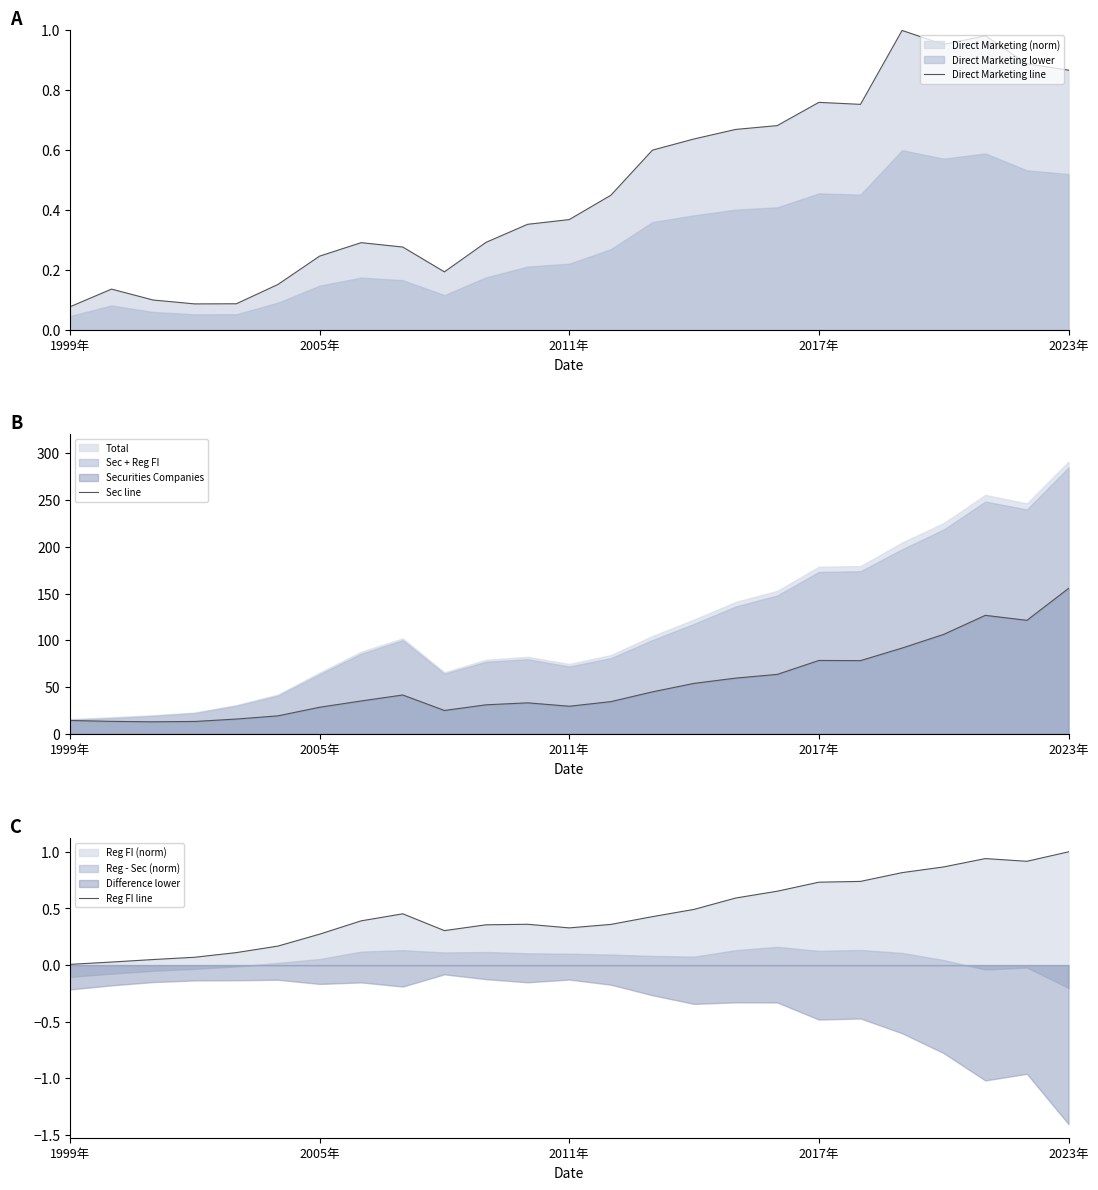

Reading left to right, transcribe all the data shown in this chart.

Direct Marketing line: 0.1	0.1	0.1	0.1	0.1	0.2	0.2	0.3	0.3	0.2	0.3	0.4	0.4	0.4	0.6	0.6	0.7	0.7	0.8	0.8	1.0	1.0	1.0	0.9	0.9
Sec line: 14.3	13.3	12.9	13.2	15.8	19.2	28.4	35.2	41.6	25.0	31.1	33.2	29.5	34.5	44.9	54.0	59.6	63.6	78.5	78.3	91.8	106.4	126.8	121.4	155.6
Reg FI line: 0.0	0.0	0.0	0.1	0.1	0.2	0.3	0.4	0.5	0.3	0.4	0.4	0.3	0.4	0.4	0.5	0.6	0.7	0.7	0.7	0.8	0.9	0.9	0.9	1.0